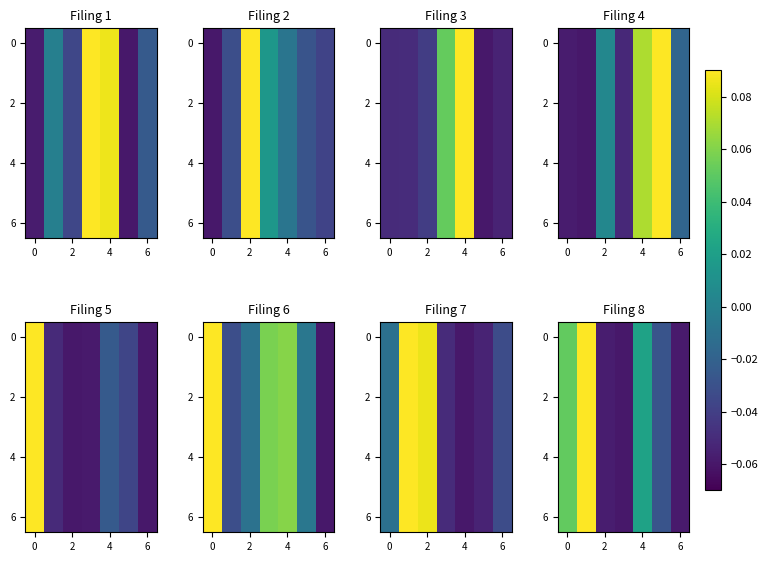

Is it true that 0 equals -0.1 at 6?

True